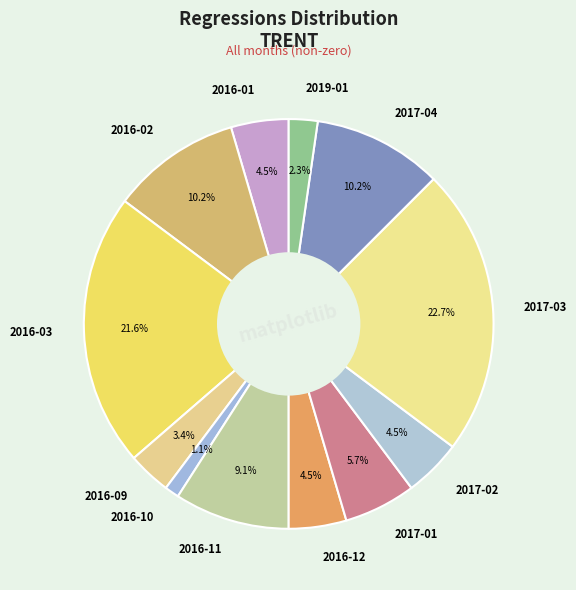

Which category has the biggest portion of the pie?

2017-03